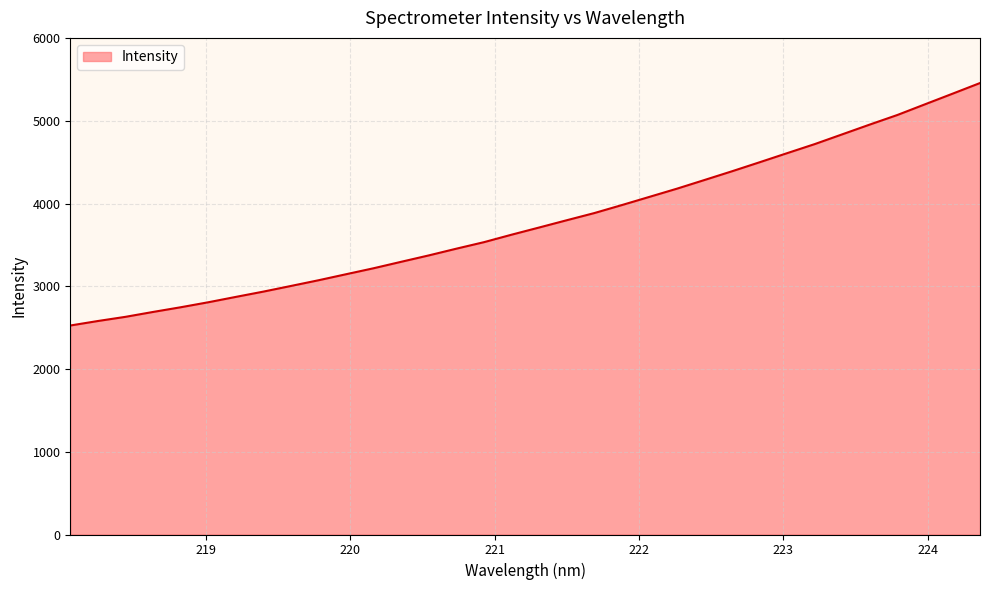

What is the average value?

3782.1